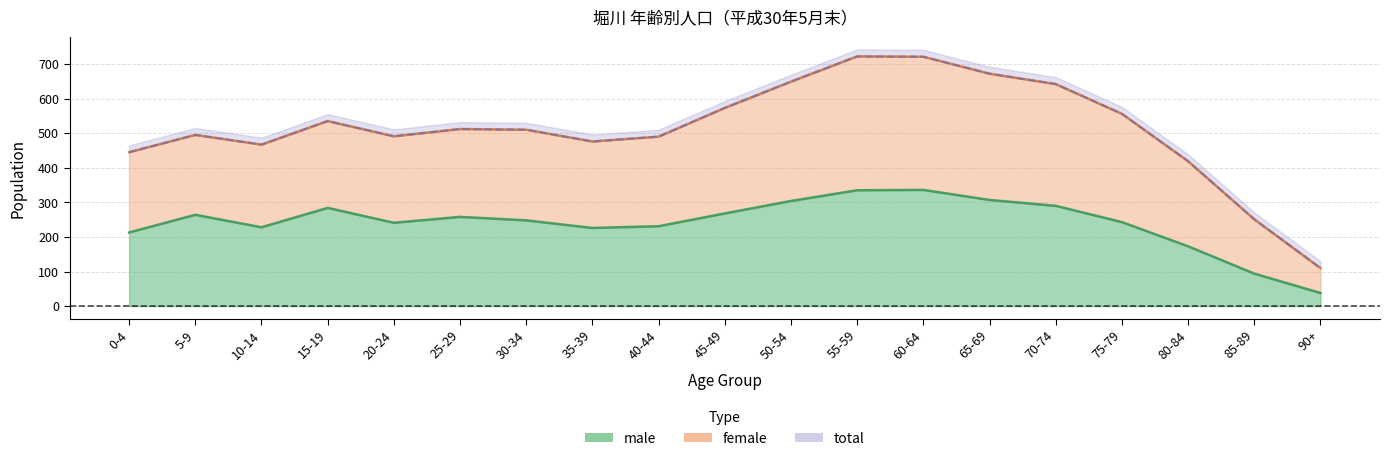

What is the label of the 19th point from the left?

90+